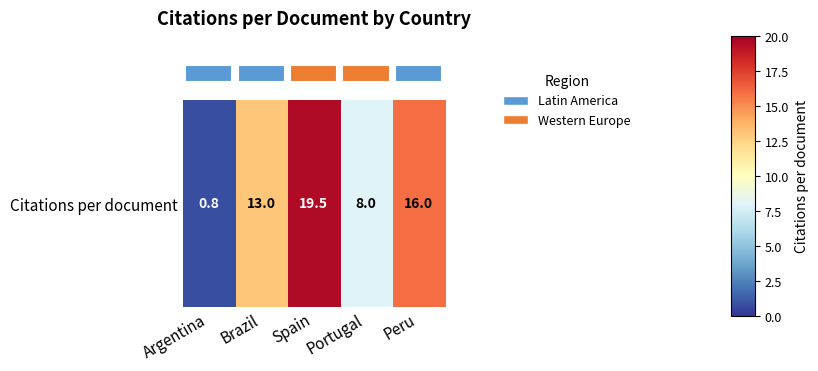

What is the ratio of the value at Spain to the value at Brazil?

1.5